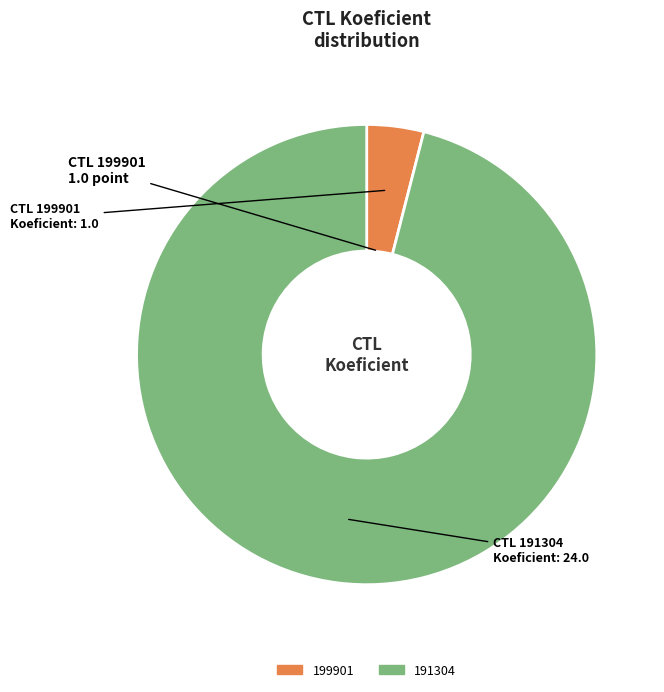

Do 199901 and 191304 together represent more than half of the pie?

Yes